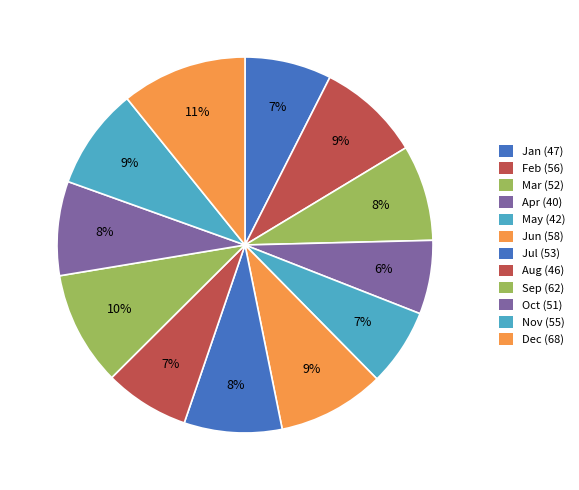

How many segments does this pie chart have?

12